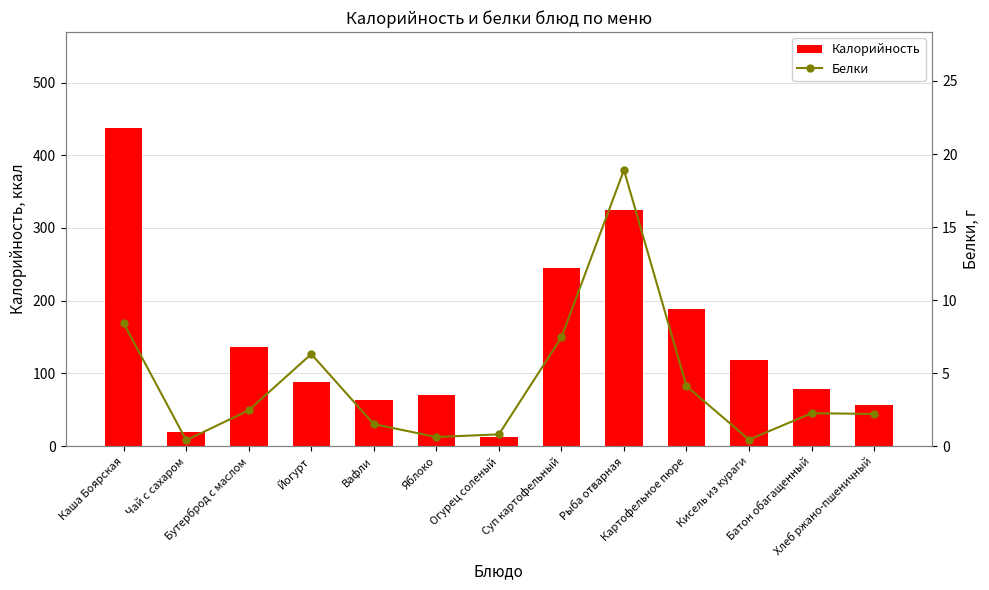

Between Картофельное пюре and Яблоко, which is larger?

Картофельное пюре